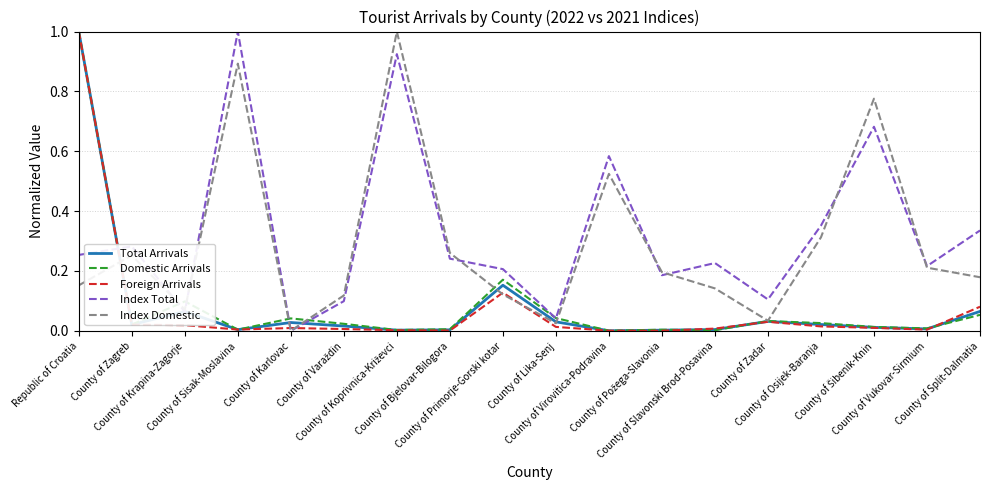

What is the highest value of the Total Arrivals series?

1.0